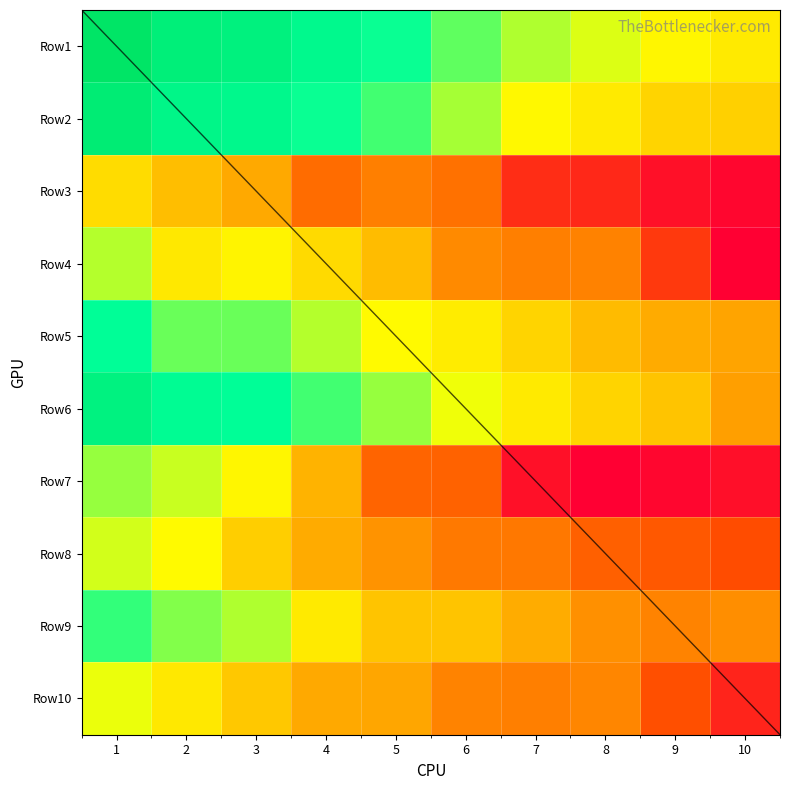

At which label is Row3 closest to 5?

4